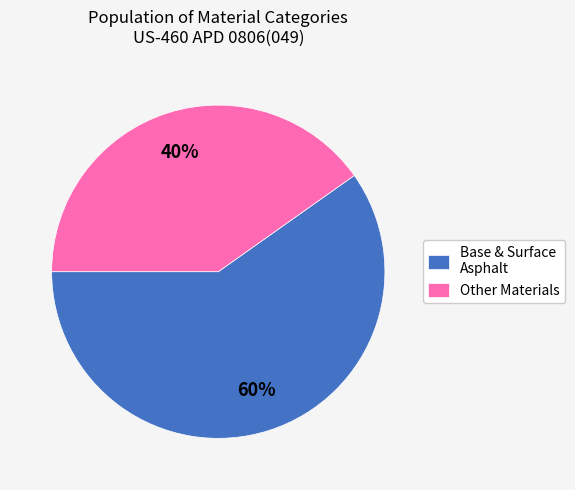

To the nearest percent, what is the average slice percentage?

50%